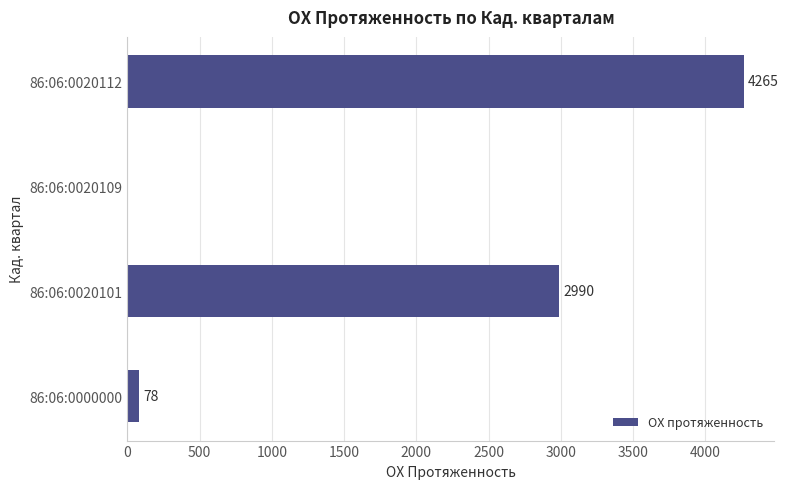

The chart shows a value of 2990 at 86:06:0020101. True or false?

True